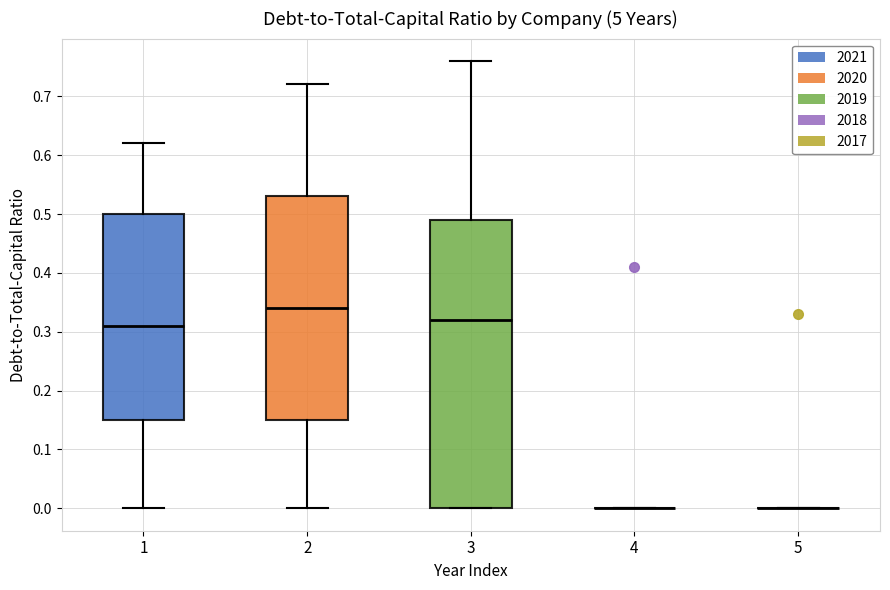

Reading left to right, read every box against the y-axis: the position of its median line, the range the box covers, and the ends of its whiskers. The values are not printed on the chart, so give them approximately, as read against the axis.

1: median 0.31, box 0.15 to 0.50, whiskers 0.00 to 0.62
2: median 0.34, box 0.15 to 0.53, whiskers 0.00 to 0.72
3: median 0.32, box 0.00 to 0.49, whiskers 0.00 to 0.76
4: box collapsed to a line at 0.00, whiskers 0.00 to 0.00
5: box collapsed to a line at 0.00, whiskers 0.00 to 0.00